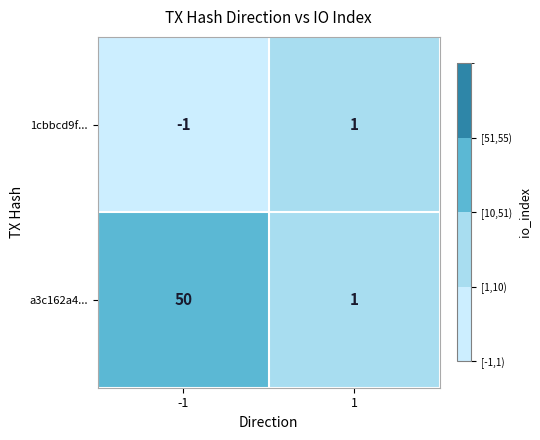

What is the average value of the a3c162a4... series?

26